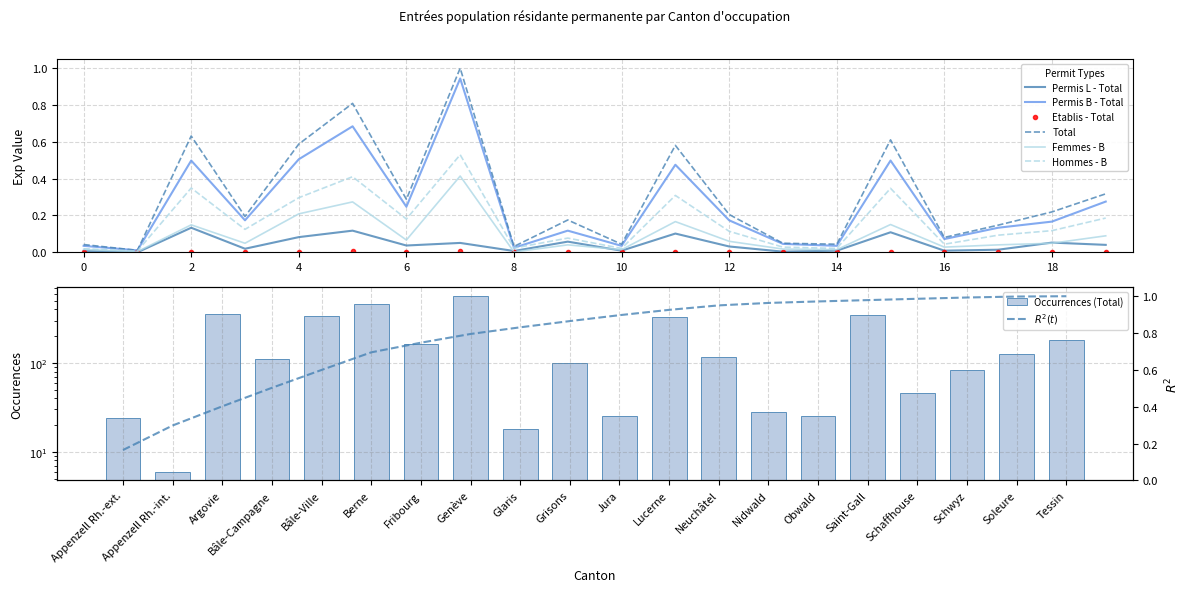

What is the label of the 11th bar from the right?

Grisons